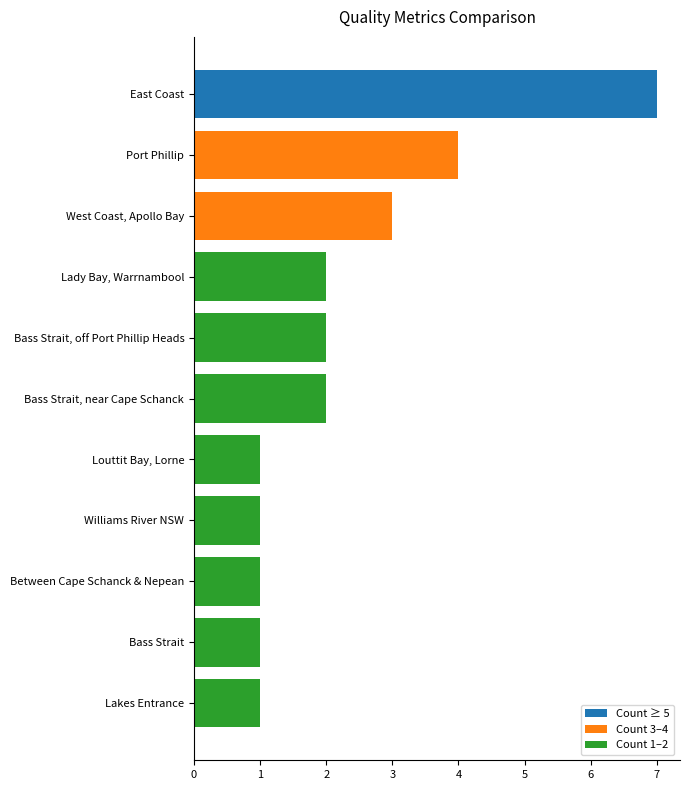

What is the change in value from Between Cape Schanck & Nepean to Port Phillip?

+3